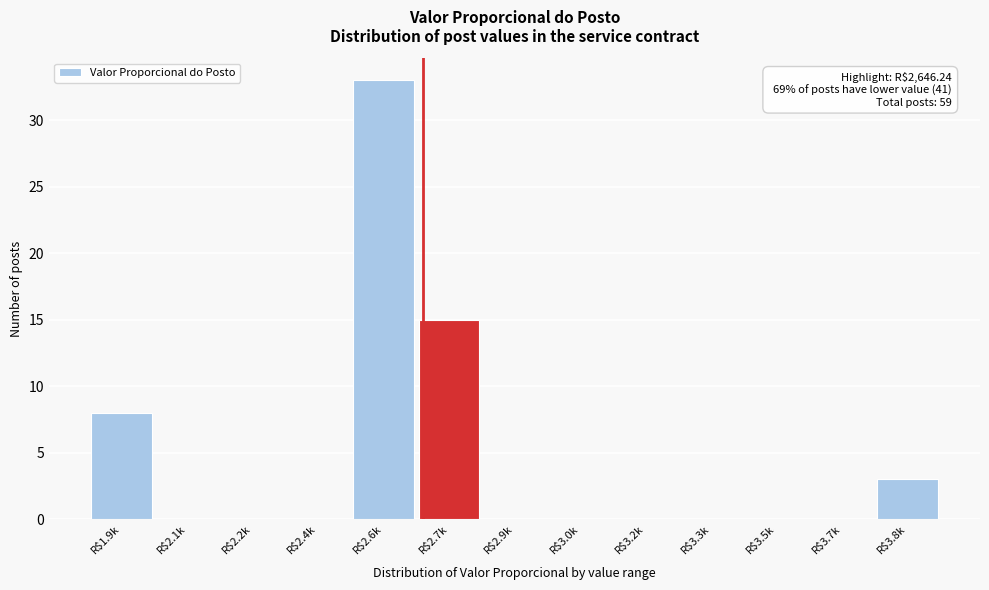

True or false: the data shows 0 at R$3.0k.

True